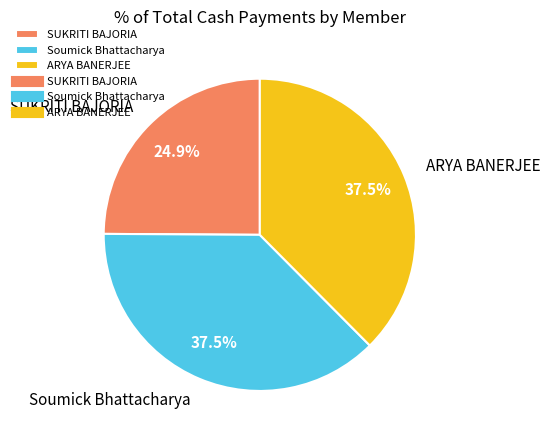

Does Soumick Bhattacharya represent more than half of the total?

No